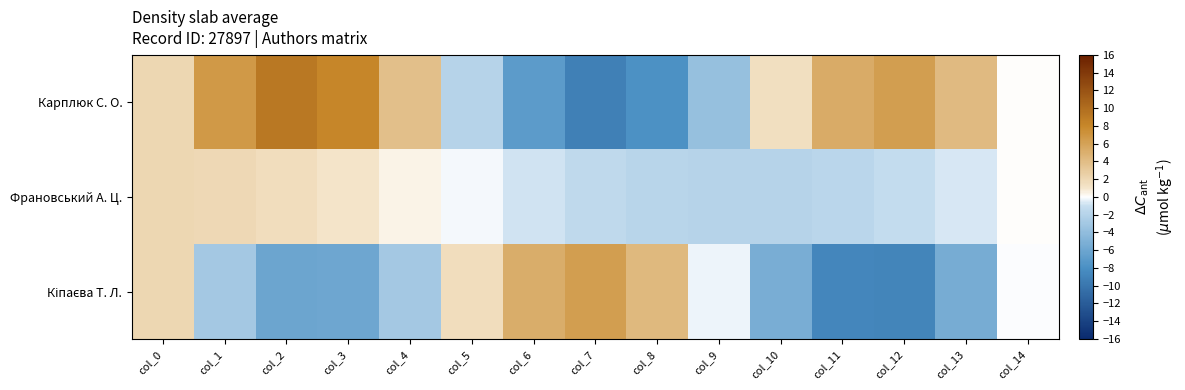

Which series has the largest range (max minus min)?

Карплюк С. О.